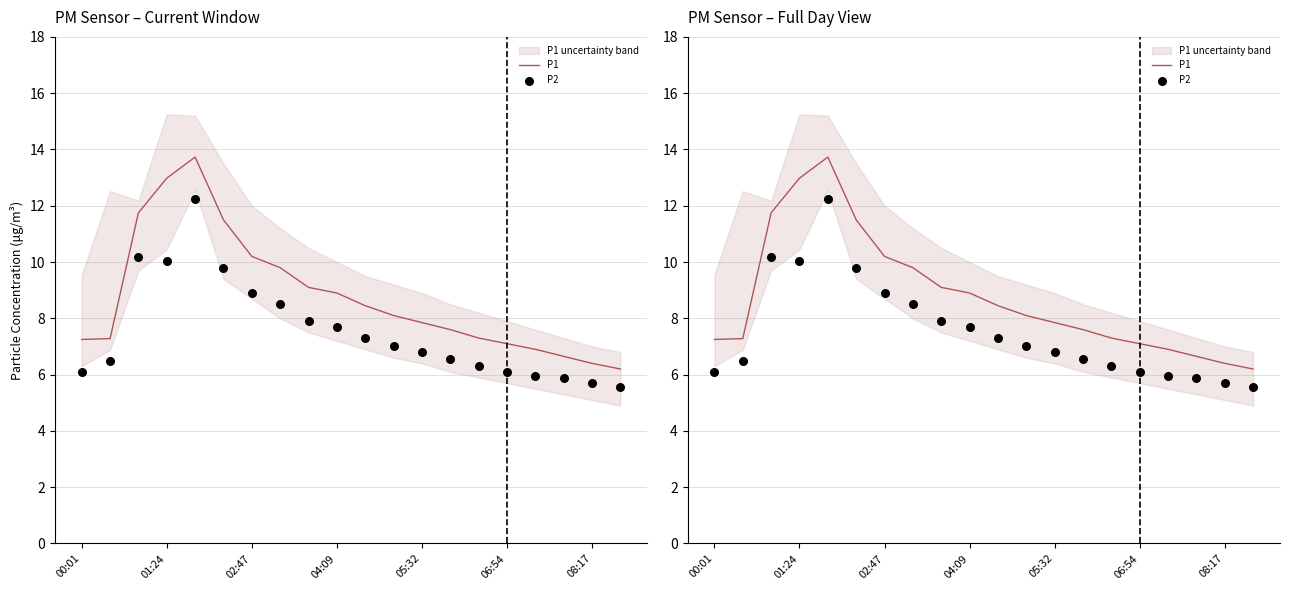

Is the value of P2 at 15 greater than the value of P1 at 7?

No